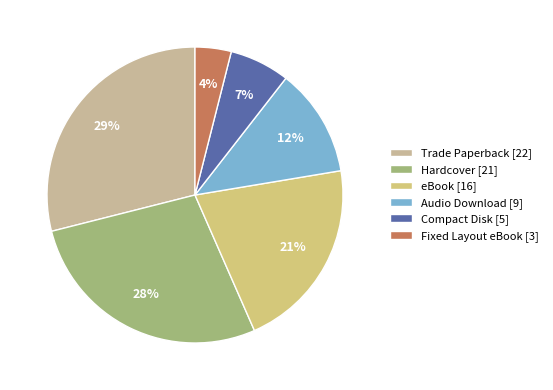

To the nearest percent, what portion does eBook represent?

21%